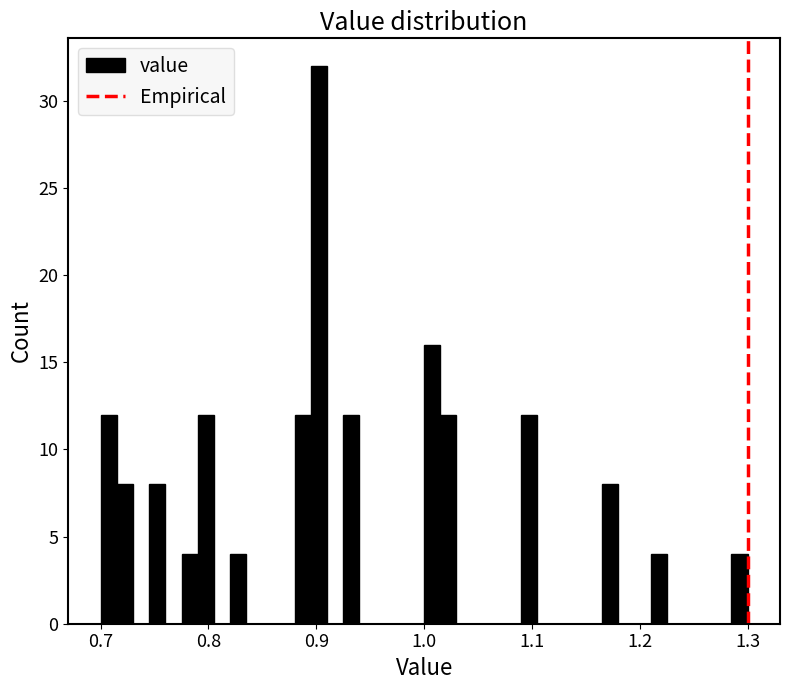

Read against the x-axis, roughly where is the centre of the tallest bar?

0.90